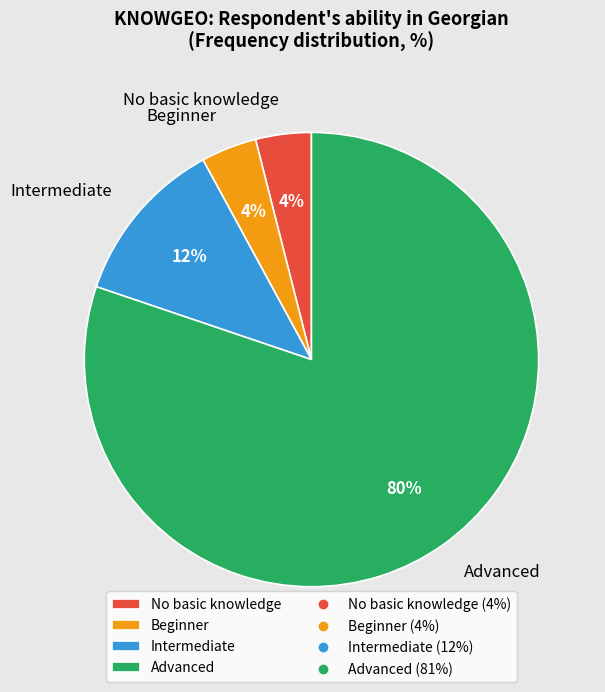

Does Advanced account for over 50% of the chart?

Yes